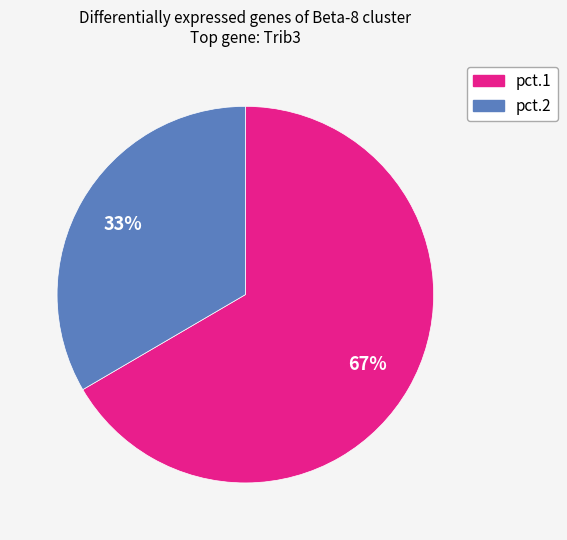

Is the sum of pct.1 and pct.2 greater than half?

Yes